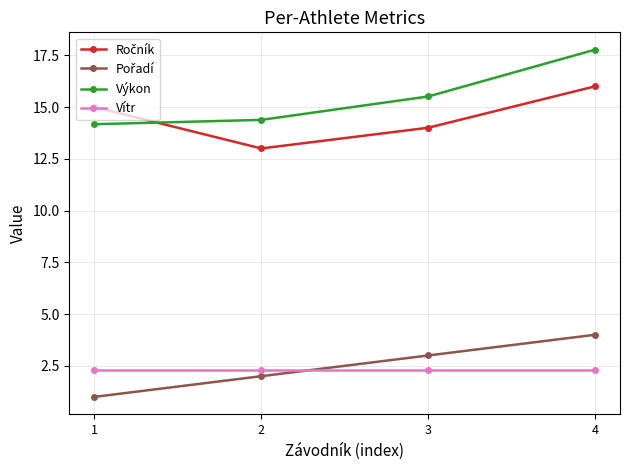

True or false: Vítr and Výkon cross at least once.

False